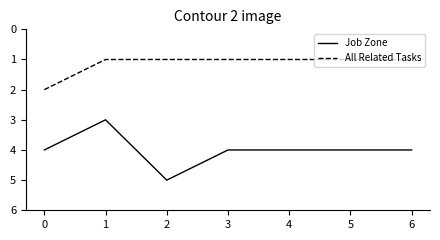

Reading right to left, list all the values displayed in this chart.

Job Zone: 6=4	5=4	4=4	3=4	2=5	1=3	0=4
All Related Tasks: 6=1	5=1	4=1	3=1	2=1	1=1	0=2